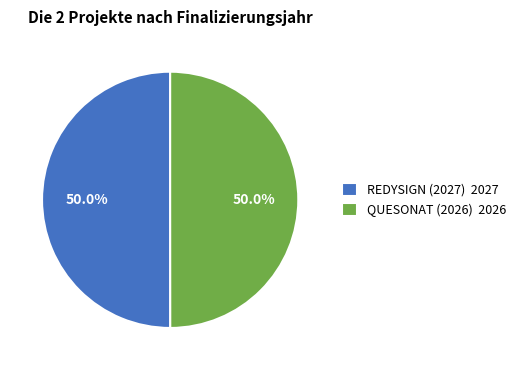

Do REDYSIGN (2027) 2027 and QUESONAT (2026) 2026 together represent more than half of the pie?

Yes